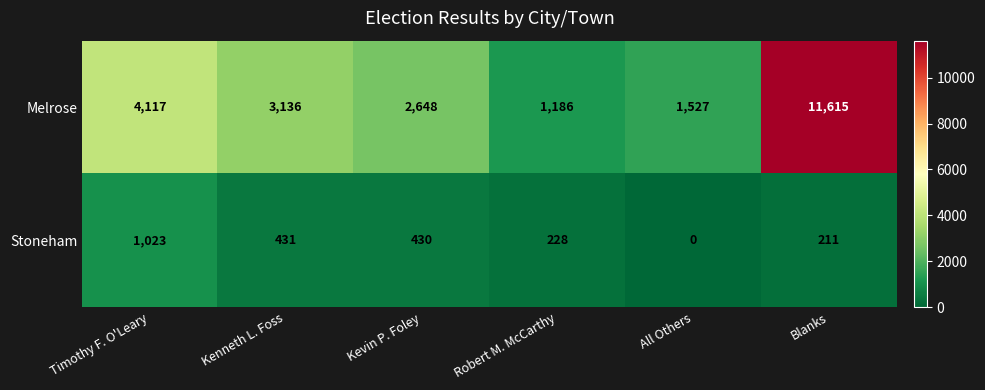

What is the difference between the Stoneham values at Robert M. McCarthy and Timothy F. O'Leary?

795